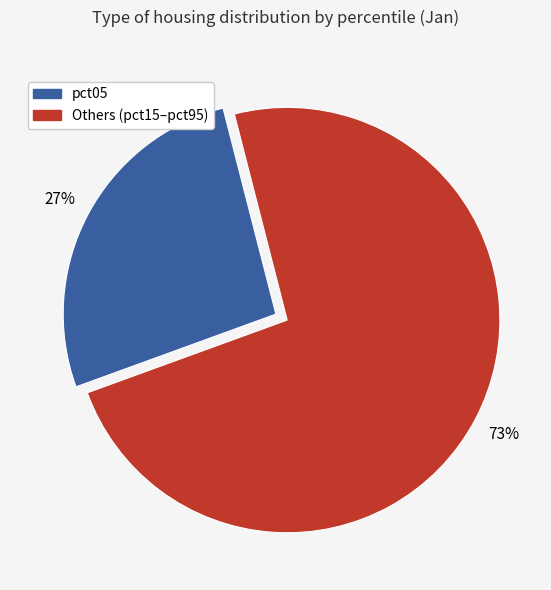

To the nearest percent, what is the average slice percentage?

50%